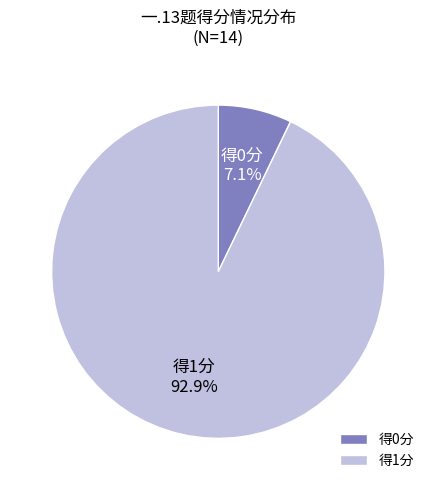

Rank the categories by value from highest to lowest.

得1分, 得0分